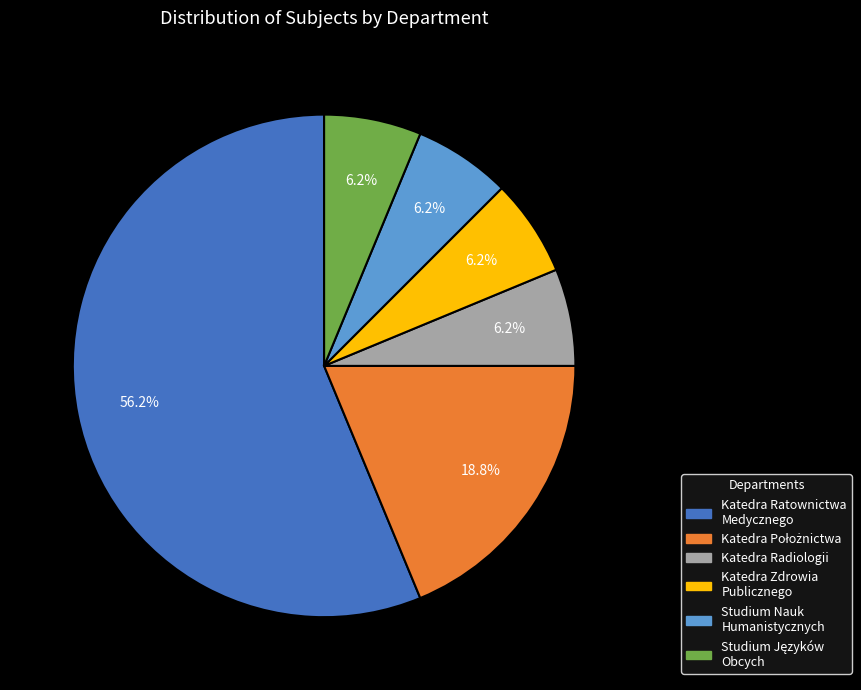

Does any single category account for the majority?

Yes